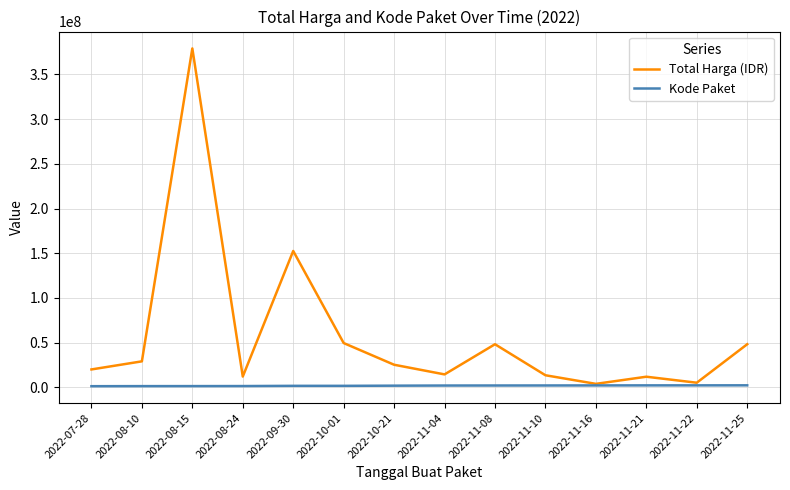

Where is Total Harga (IDR) nearest to the value 191450000?

2022-09-30